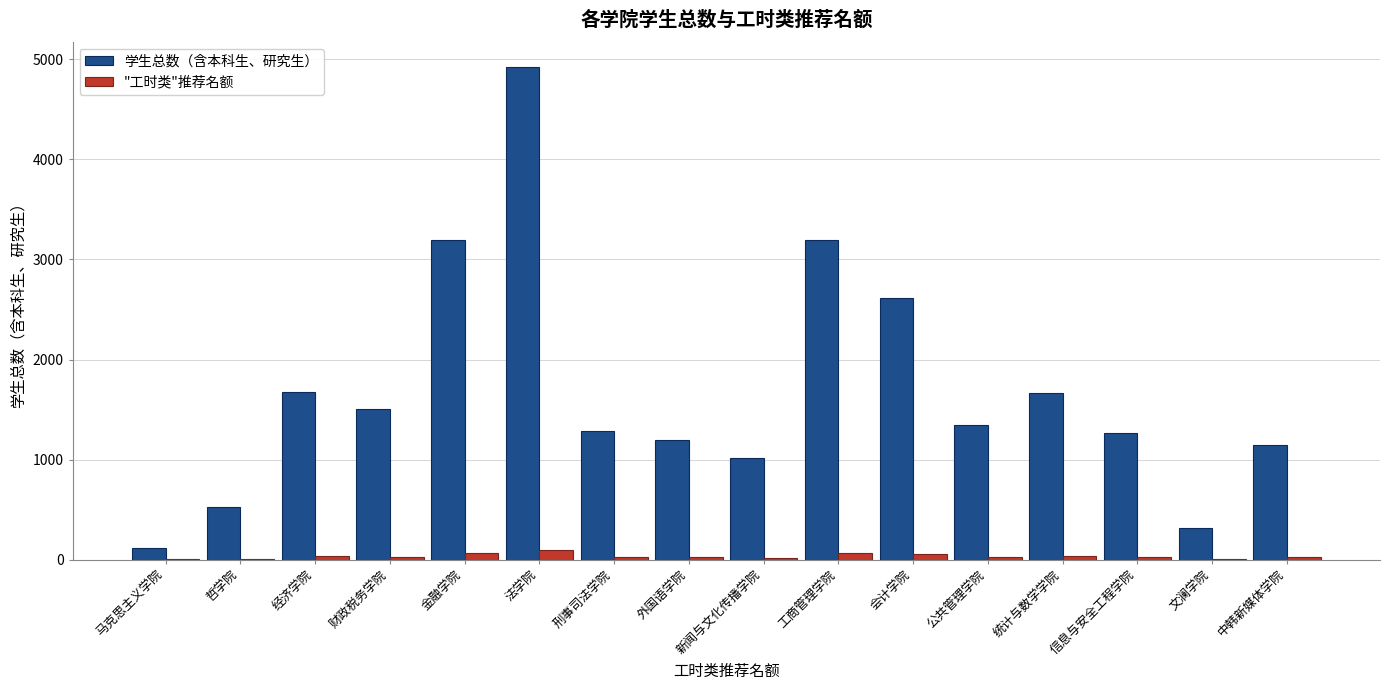

Which category has the highest value across all series?

法学院